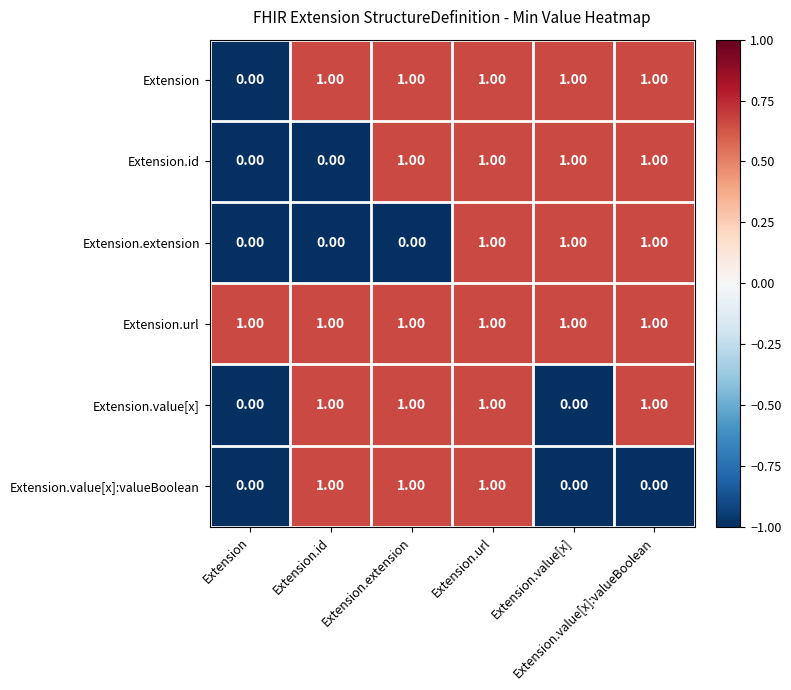

What is the total value across all series at Extension.value[x]:valueBoolean?

5